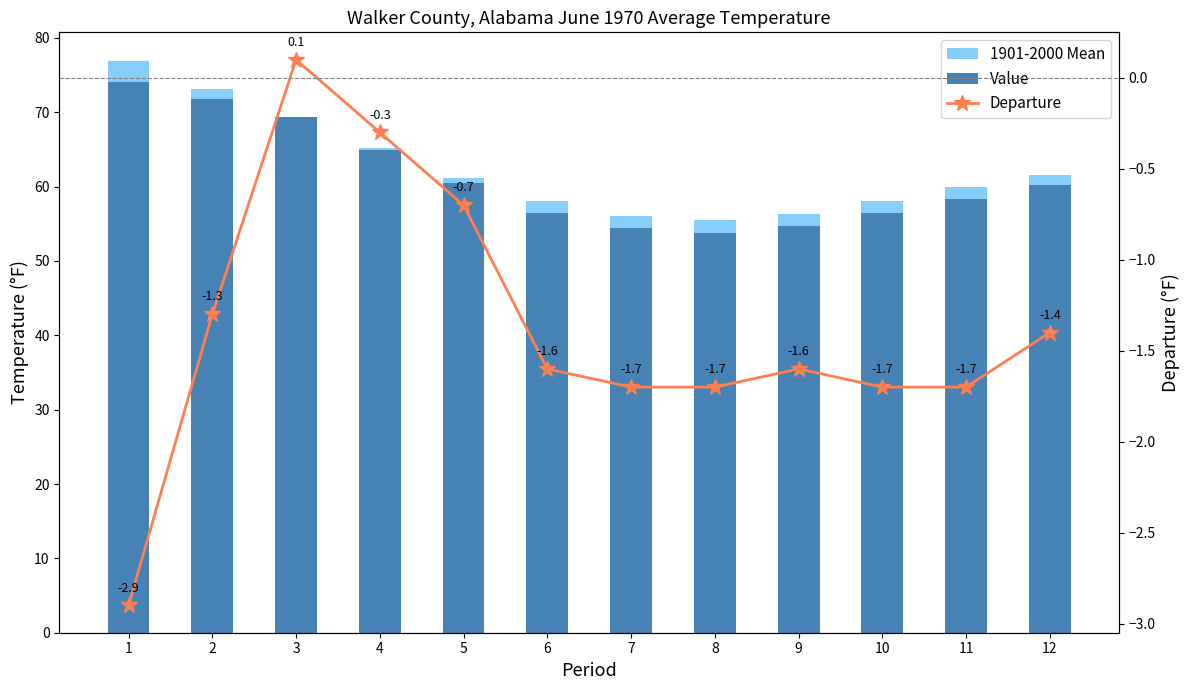

List the labels in order of Departure value, largest first.

3, 4, 5, 2, 12, 6, 9, 7, 8, 10, 11, 1